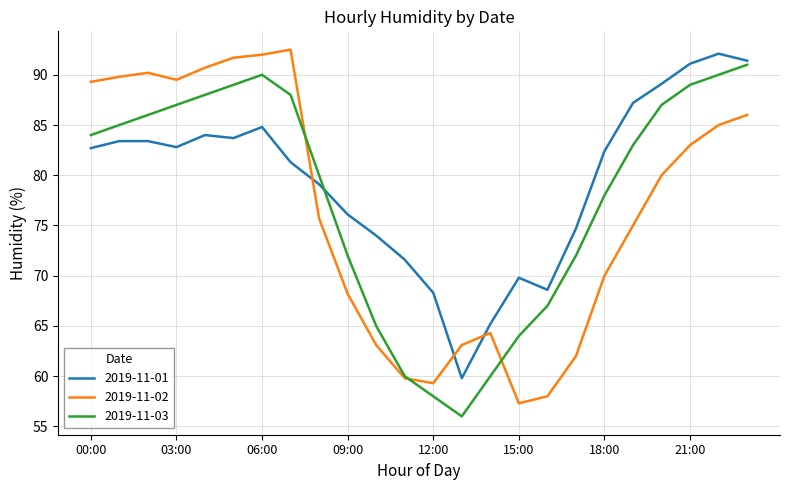

What is the minimum value shown in the chart?

56.0